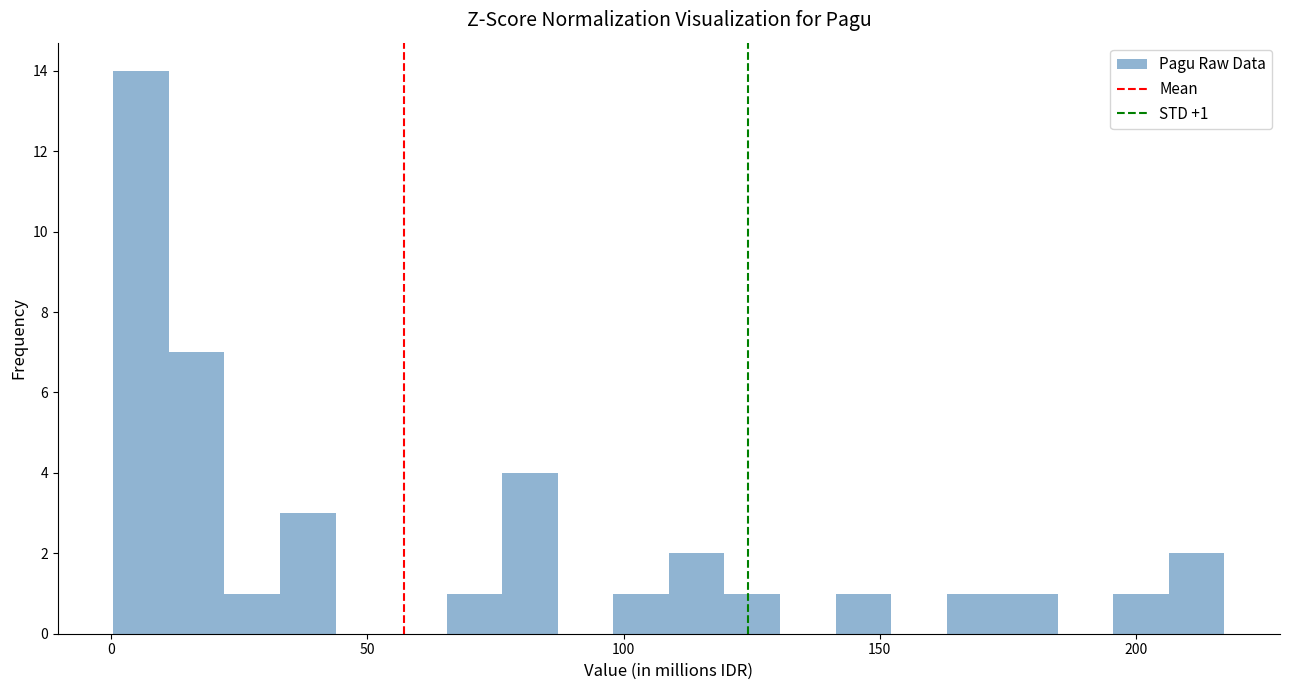

Read against the x-axis, roughly where is the centre of the tallest bar?

5